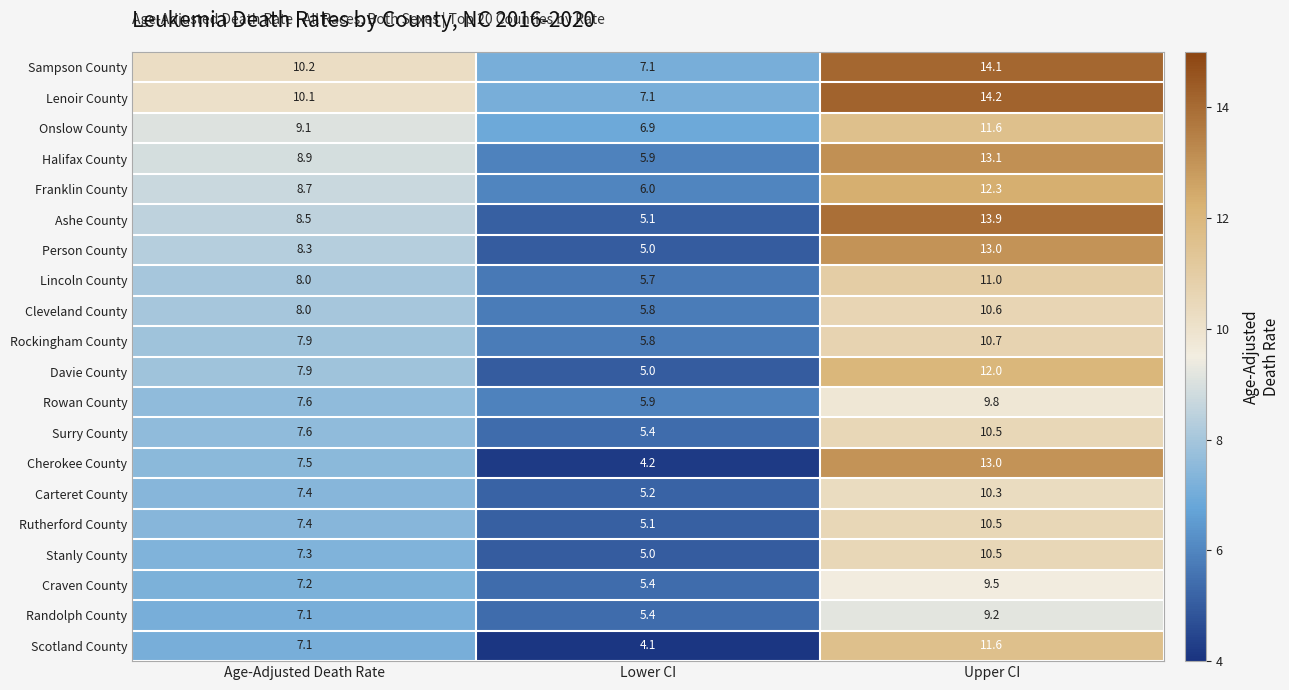

What is the difference between the Person County values at Lower CI and Age-Adjusted Death Rate?

3.3